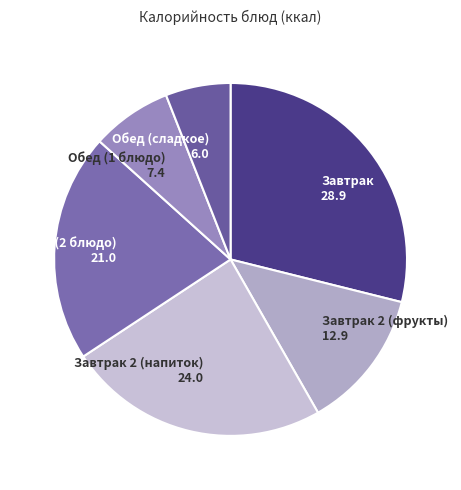

True or false: Обед (1 блюдо) 7.4 accounts for 19% of the total.

False